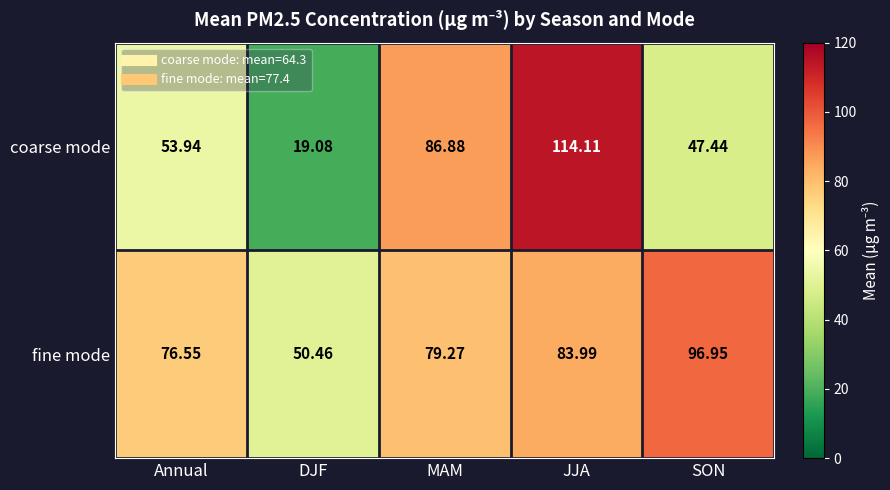

List the series in order of their peak value, lowest first.

fine mode, coarse mode